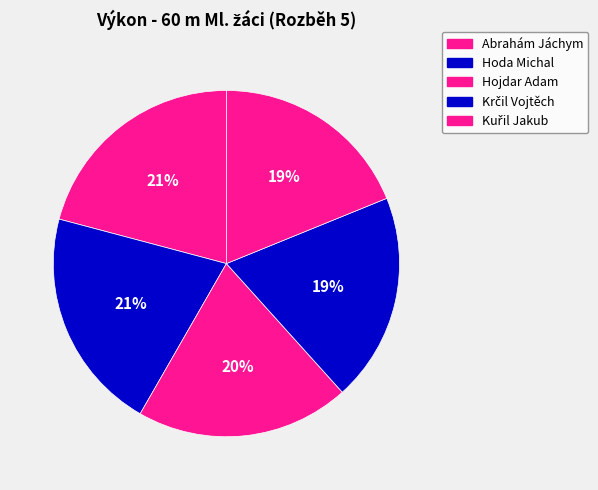

Count the number of slices in the pie.

5